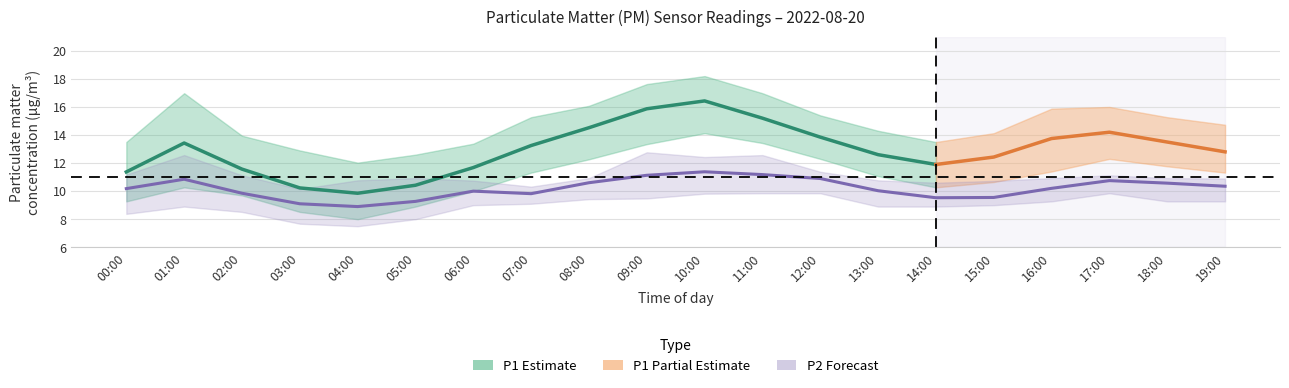

Where does the P1_lower series first go above 11?

07:00